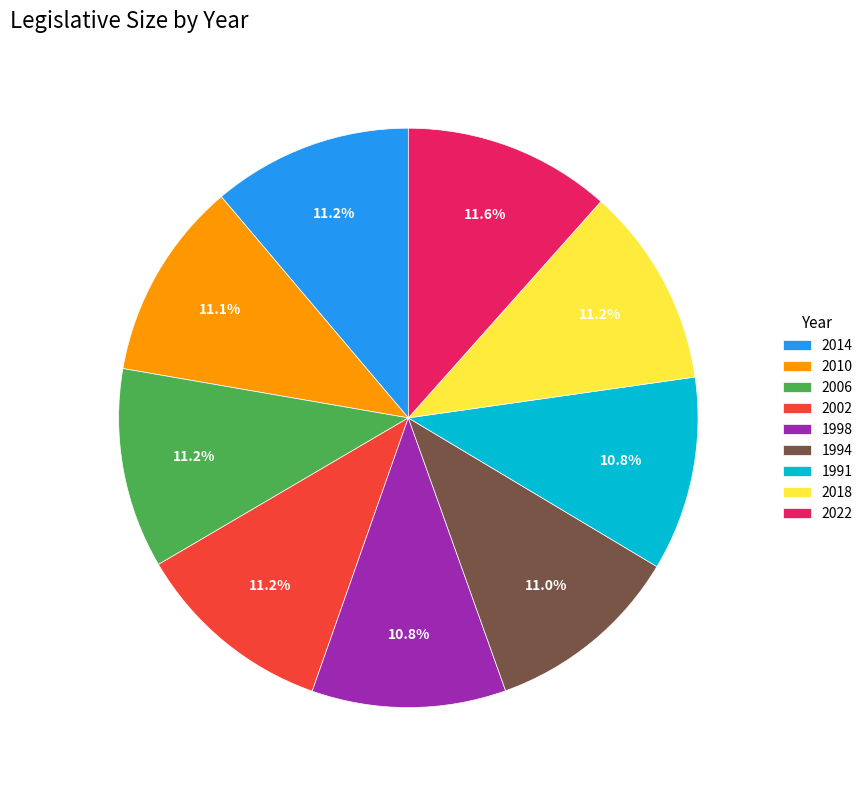

To the nearest percent, what is the combined percentage of 2010 and 2002?

22%